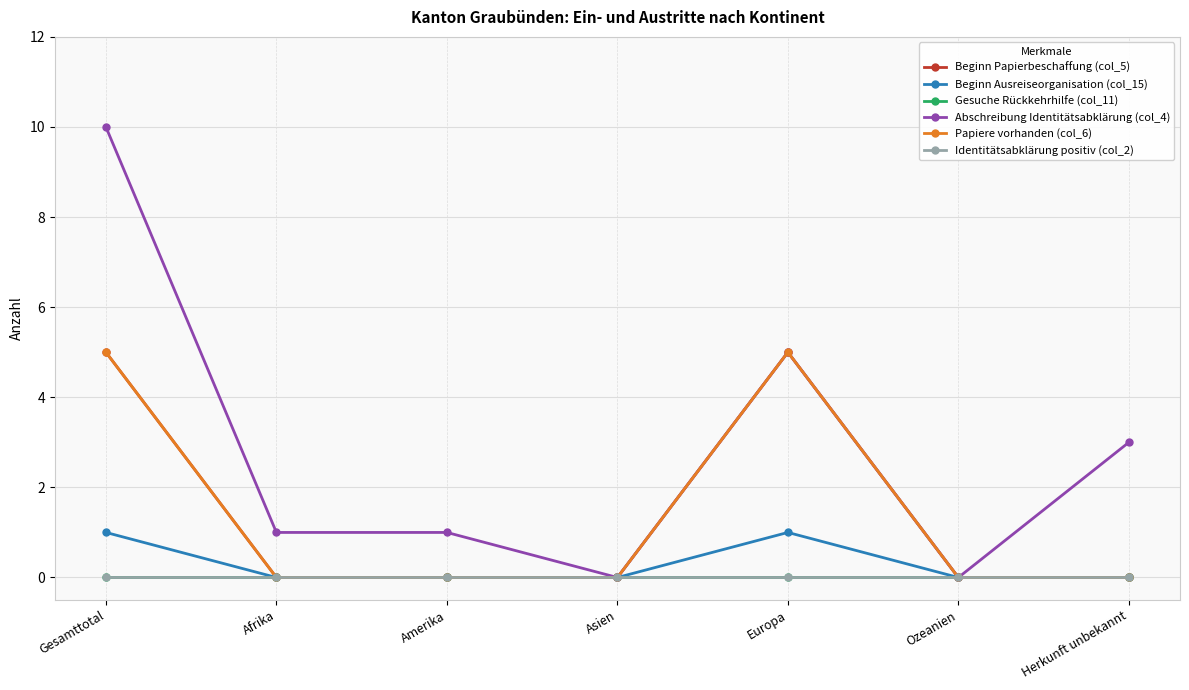

Does the chart have visible grid lines?

Yes